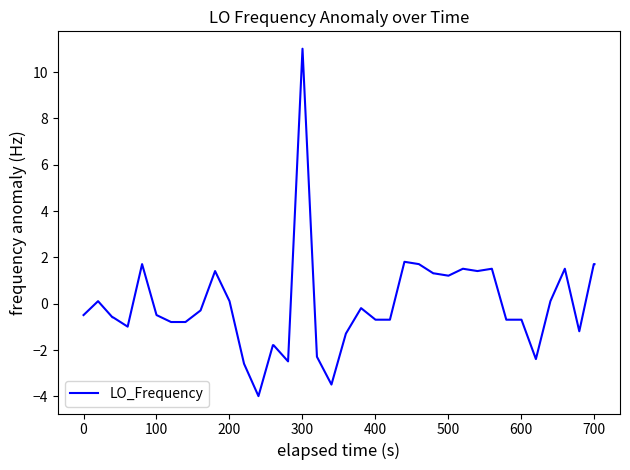

What is the minimum value shown in the chart?

-4.0